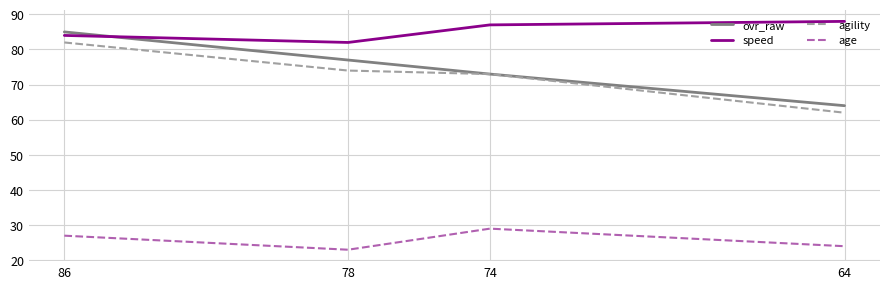

What is the total value across all series at 78?

256